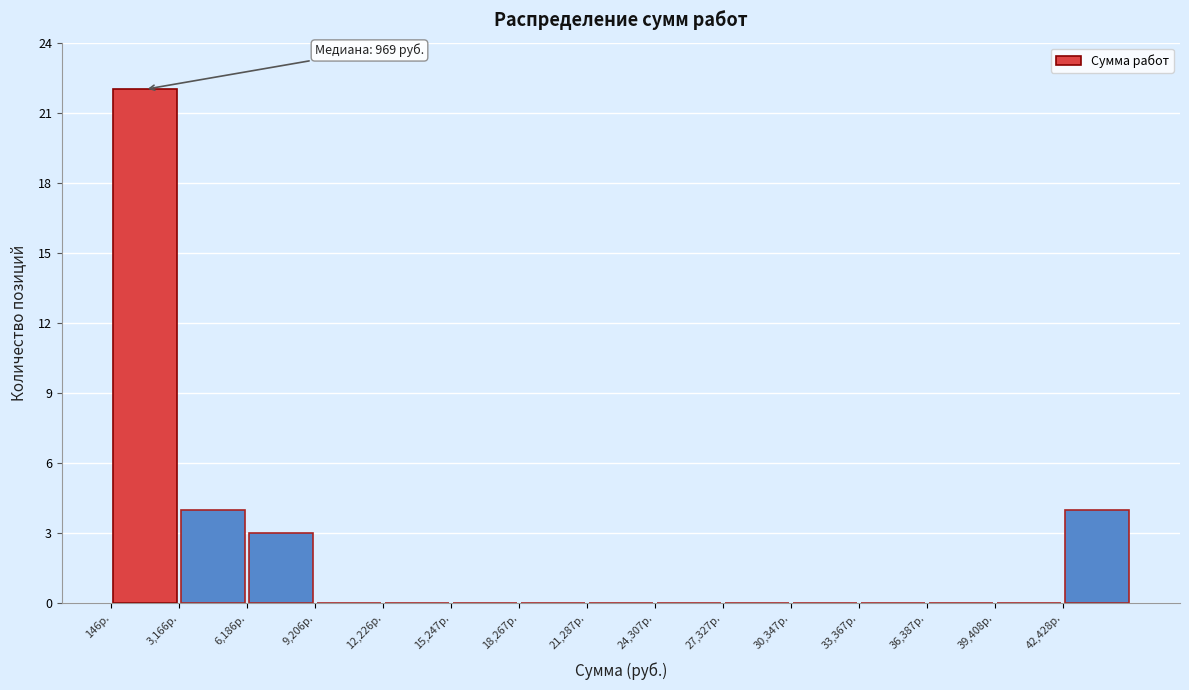

Which range on the x-axis has the tallest bar?

0 to 3000